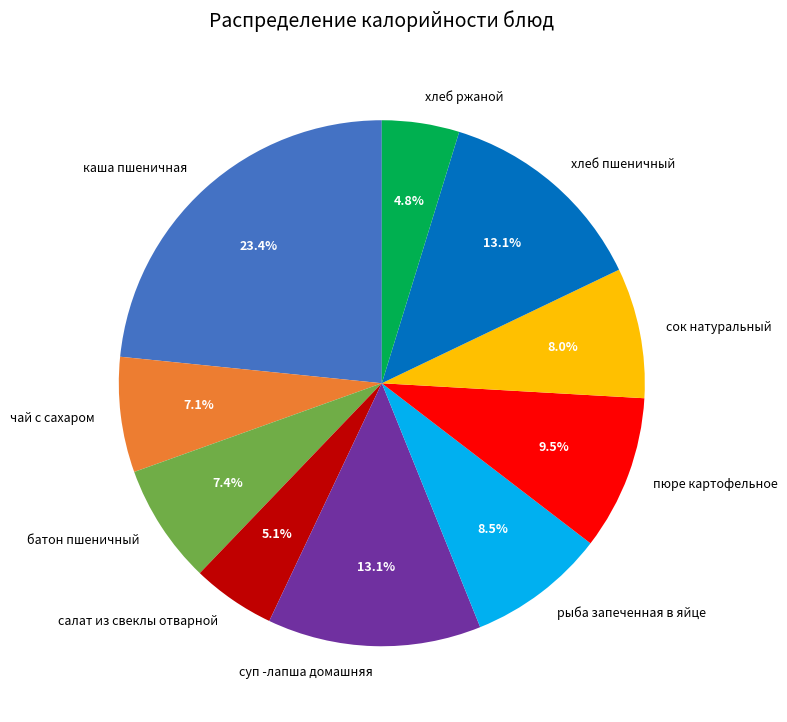

What percentage is the сок натуральный slice, to the nearest percent?

8%